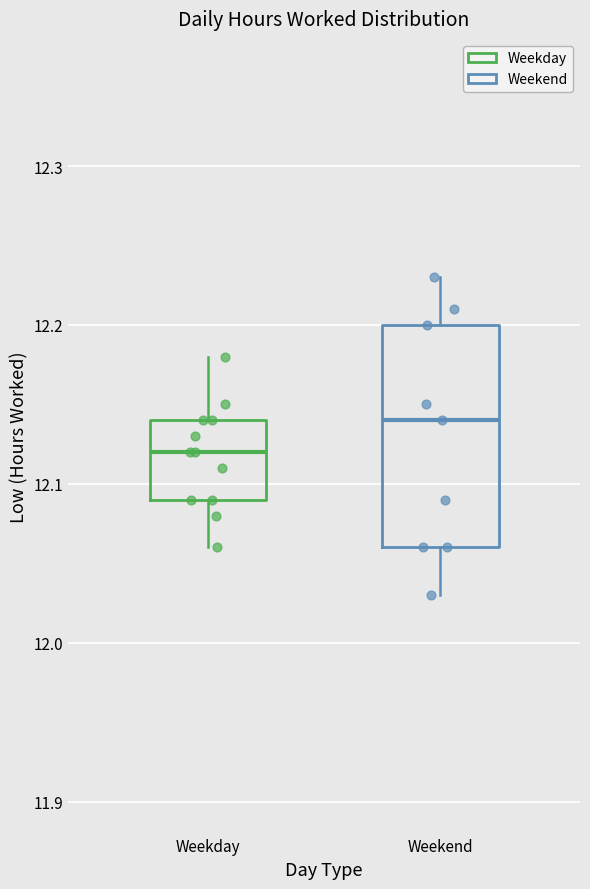

Reading left to right, transcribe this box plot: for each box, give where its median line is, the range the box spans, and where its two whiskers end, as read against the y-axis. The values are not printed on the chart, so give them approximately, as read against the axis.

Weekday: median 12.12, box 12.09 to 12.14, whiskers 12.06 to 12.18
Weekend: median 12.14, box 12.06 to 12.20, whiskers 12.03 to 12.23